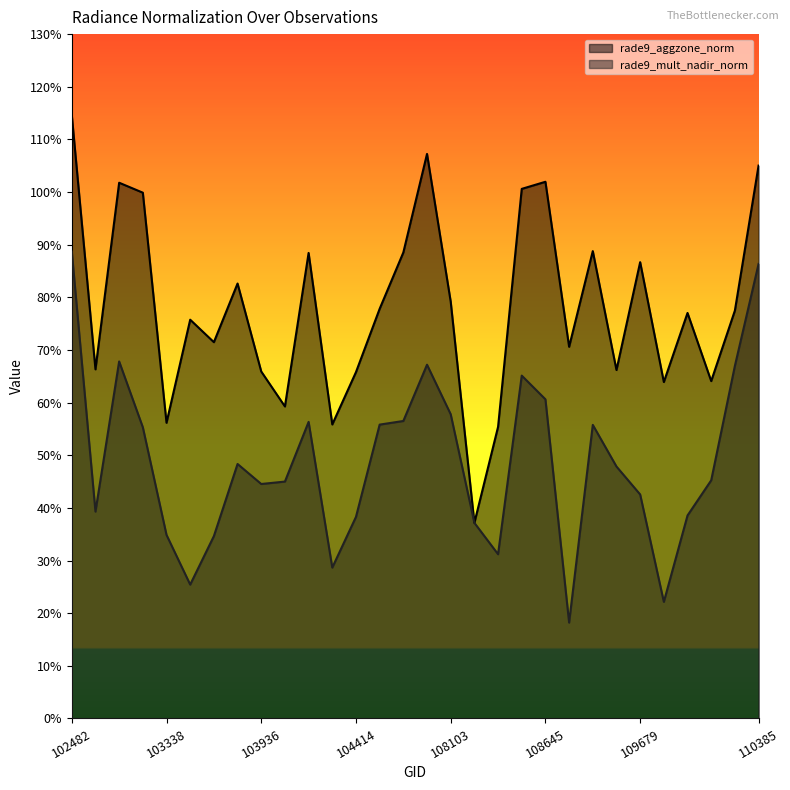

Reading right to left, extract all data points from this chart.

rade9_aggzone_norm: 110385=1.1	110213=0.8	2276=0.6	109866=0.8	109691=0.6	109679=0.9	109157=0.7	108816=0.9	108802=0.7	108645=1.0	108632=1.0	108455=0.6	108281=0.4	108103=0.8	107921=1.1	107573=0.9	104530=0.8	104414=0.7	104287=0.6	104170=0.9	104054=0.6	103936=0.7	103818=0.8	103702=0.7	103694=0.8	103338=0.6	102980=1.0	102972=1.0	539=0.7	102482=1.1
rade9_mult_nadir_norm: 110385=0.9	110213=0.7	2276=0.5	109866=0.4	109691=0.2	109679=0.4	109157=0.5	108816=0.6	108802=0.2	108645=0.6	108632=0.7	108455=0.3	108281=0.4	108103=0.6	107921=0.7	107573=0.6	104530=0.6	104414=0.4	104287=0.3	104170=0.6	104054=0.5	103936=0.4	103818=0.5	103702=0.3	103694=0.3	103338=0.3	102980=0.6	102972=0.7	539=0.4	102482=0.9